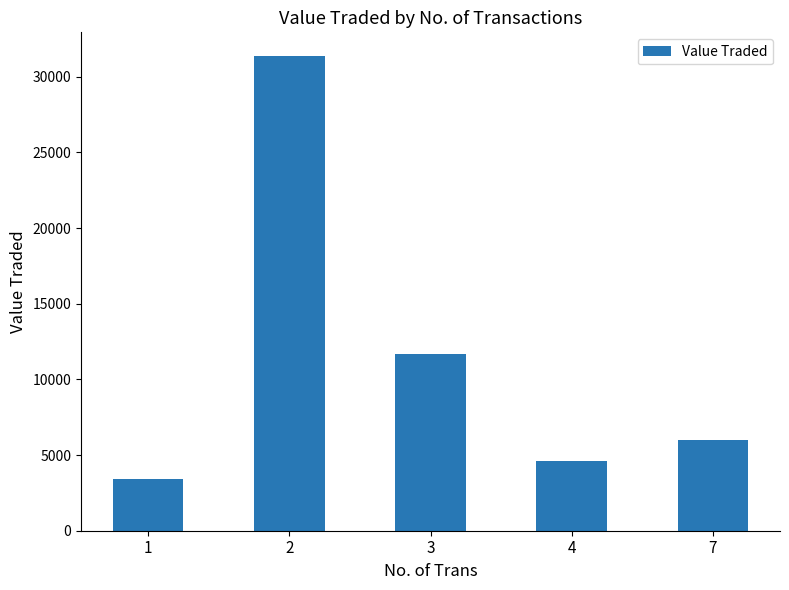

What is the greatest value displayed?

31369